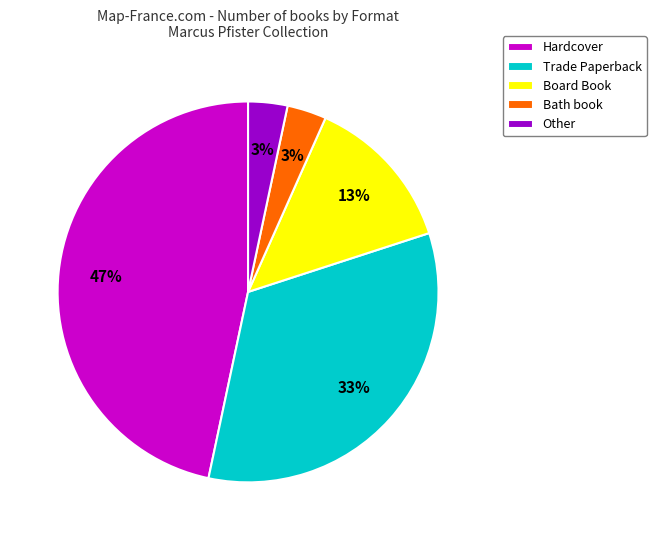

Do Other and Trade Paperback together represent more than half of the pie?

No